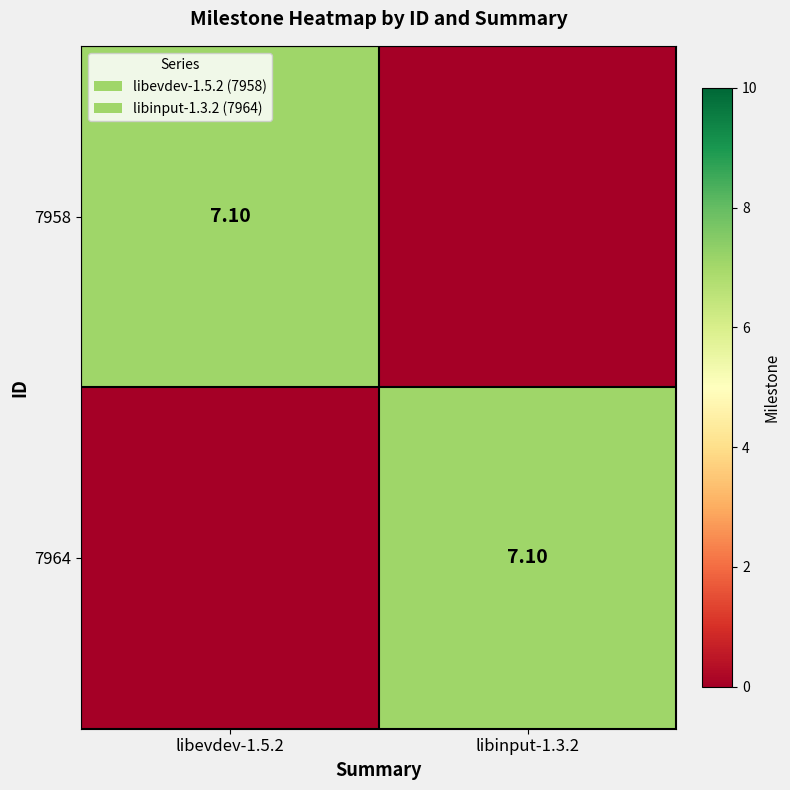

What is the average value of the 7964 series?

3.5